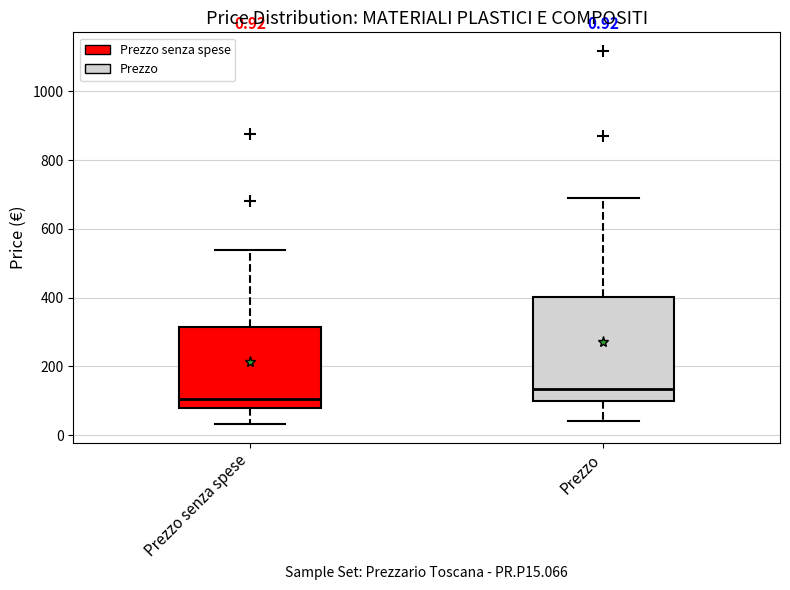

Which box is the tallest, from its lower edge to its upper edge?

Prezzo